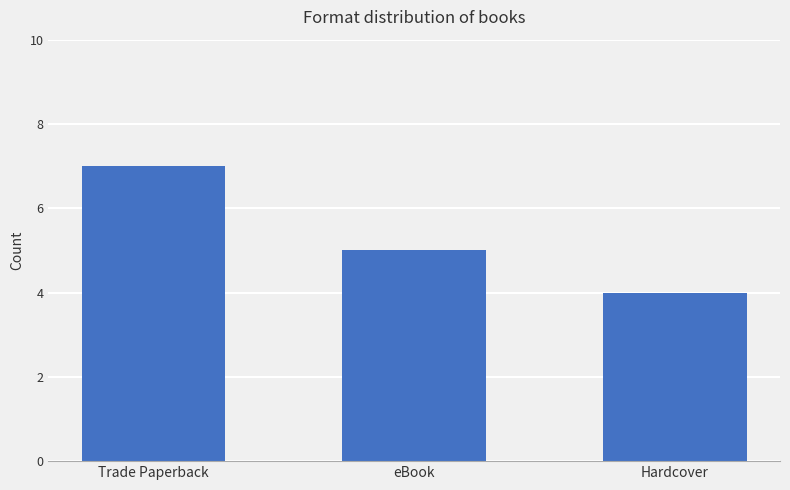

List the labels in order of value, largest first.

Trade Paperback, eBook, Hardcover